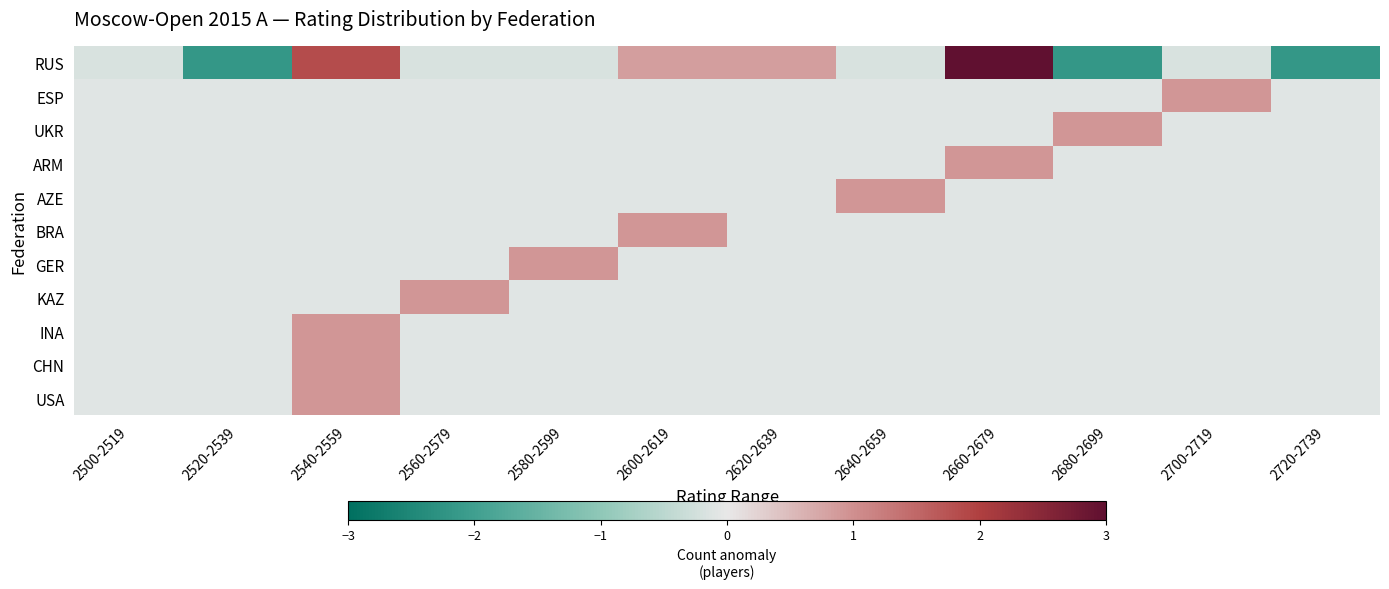

Which label corresponds to the smallest value in the chart?

2520-2539